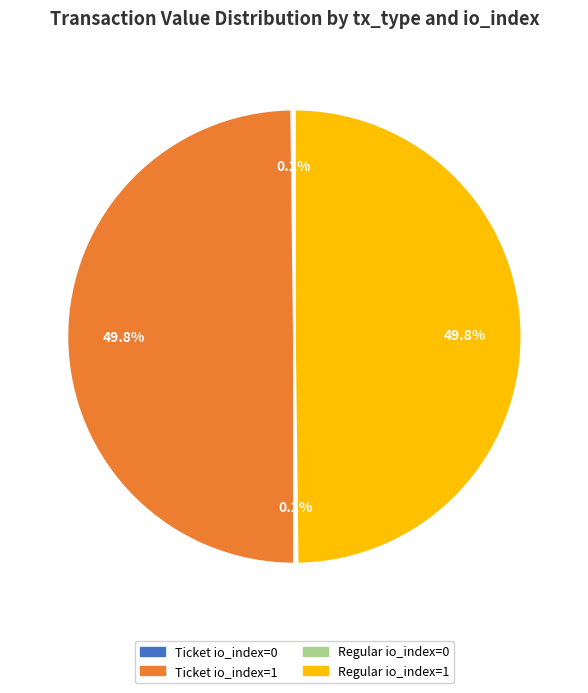

What percentage do Ticket io_index=1 and Regular io_index=1 together represent?

99.6%